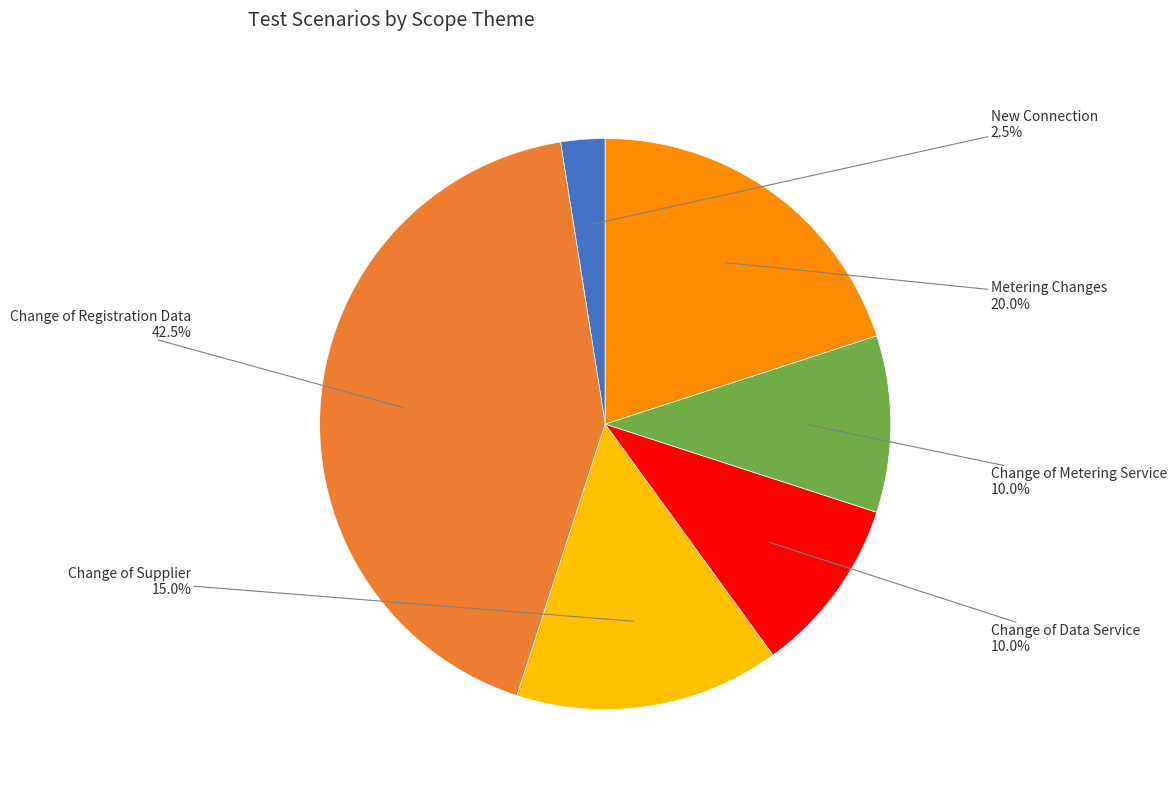

Is there any slice that represents more than half of the pie?

No